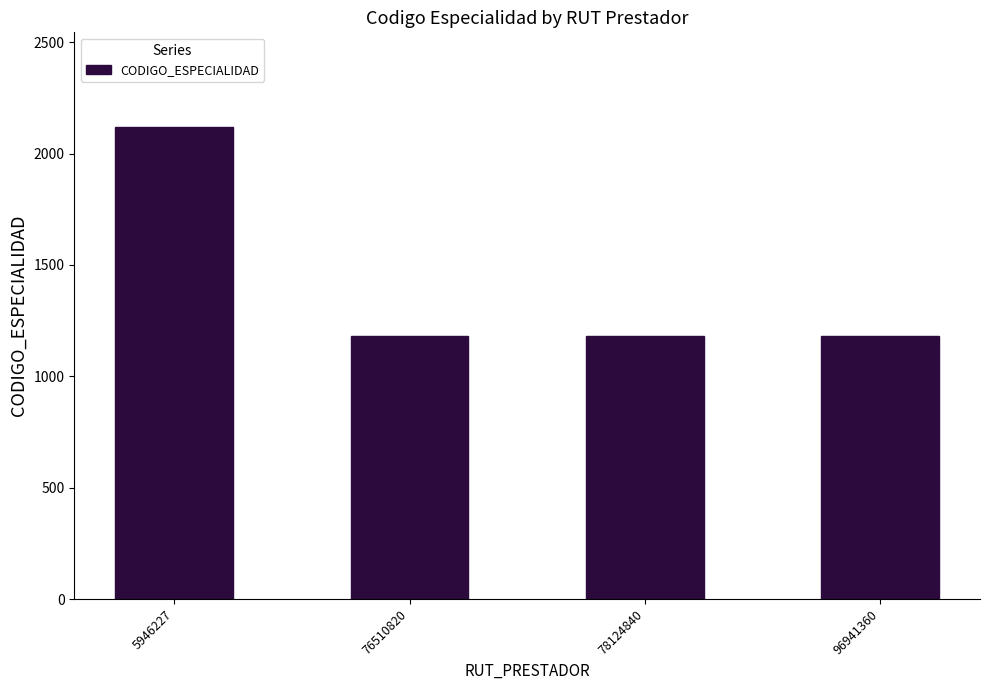

True or false: the data shows 575 at 76510820.

False